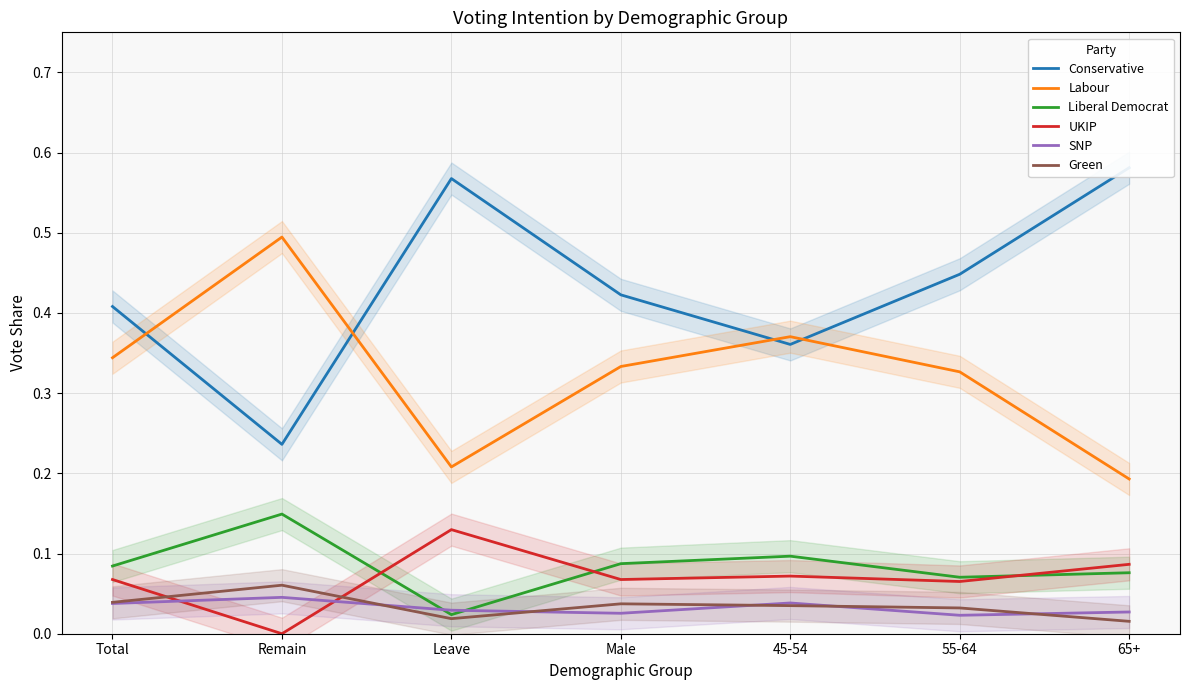

List the labels in order of Labour value, smallest first.

65+, Leave, 55-64, Male, Total, 45-54, Remain